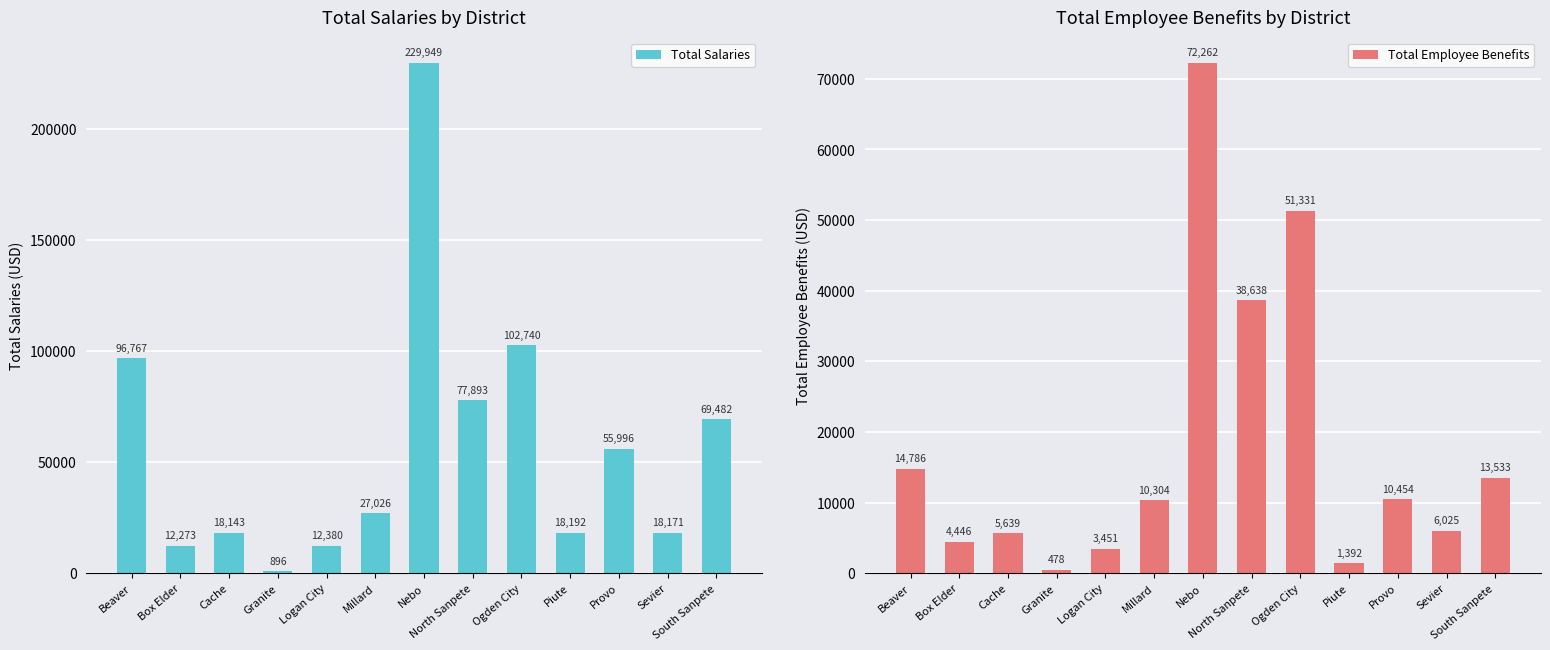

What is the minimum value shown in the chart?

477.8